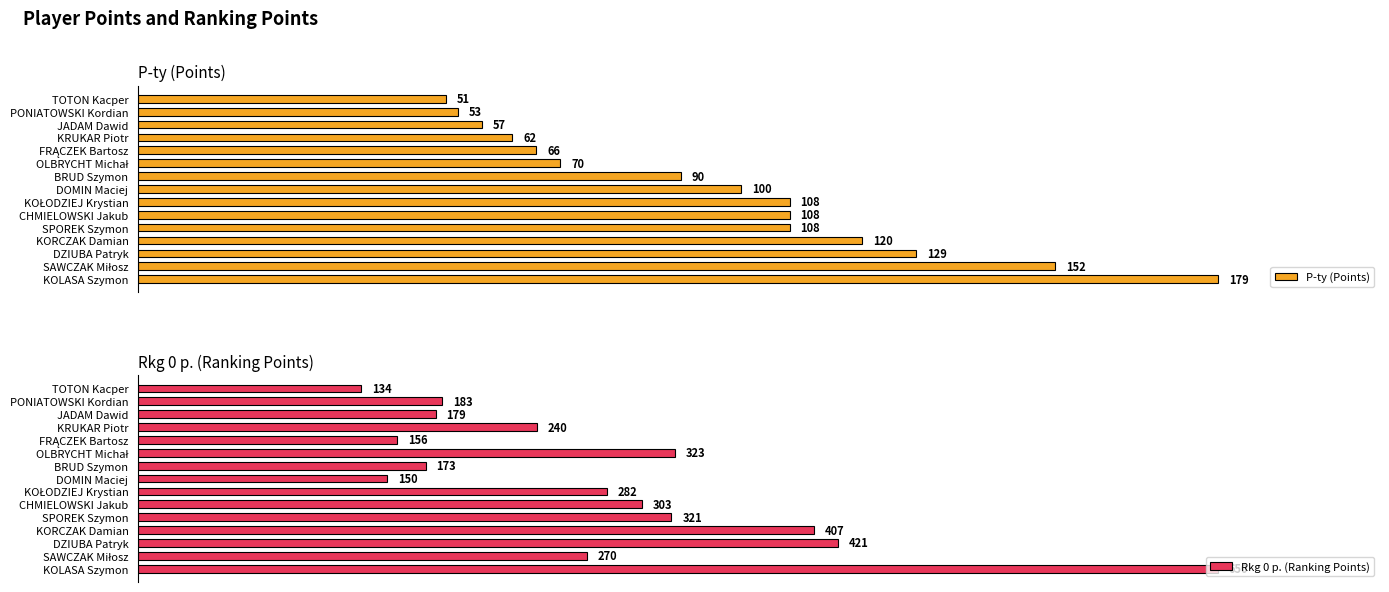

Is it true that Rkg 0 p. (Ranking Points) equals 48.9 at PONIATOWSKI Kordian?

False